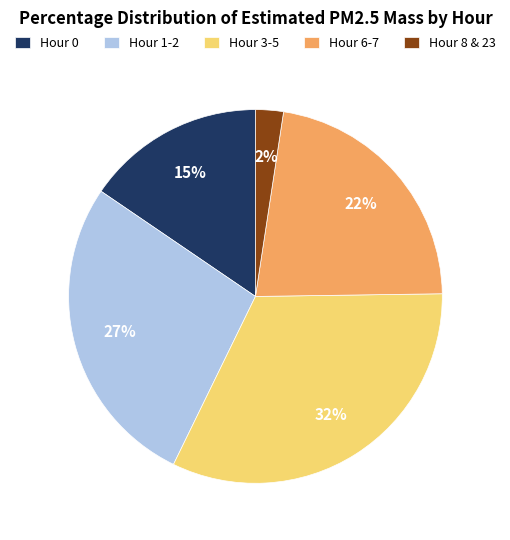

Rank the categories by value from highest to lowest.

Hour 3-5, Hour 1-2, Hour 6-7, Hour 0, Hour 8 & 23